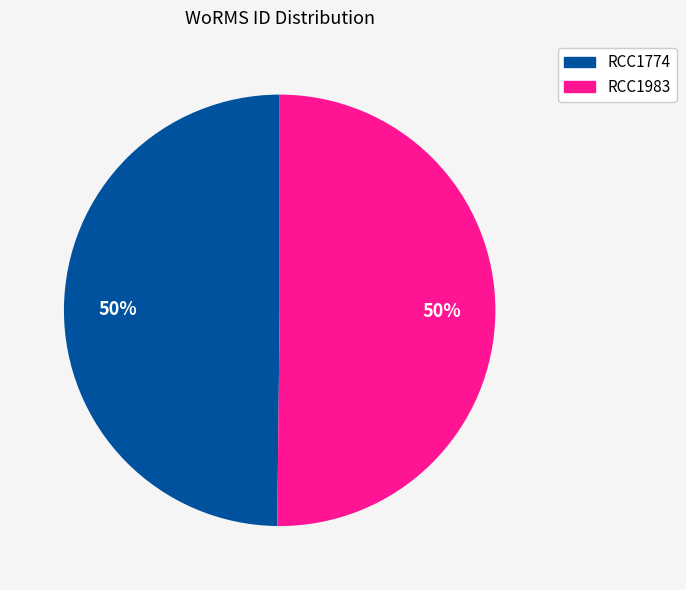

How many slices are in this pie chart?

2